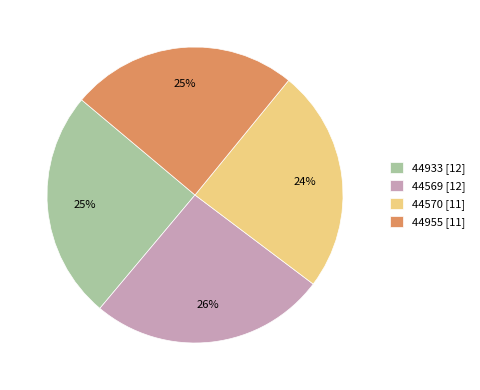

The 44933 slice represents 25% of the pie. True or false?

True